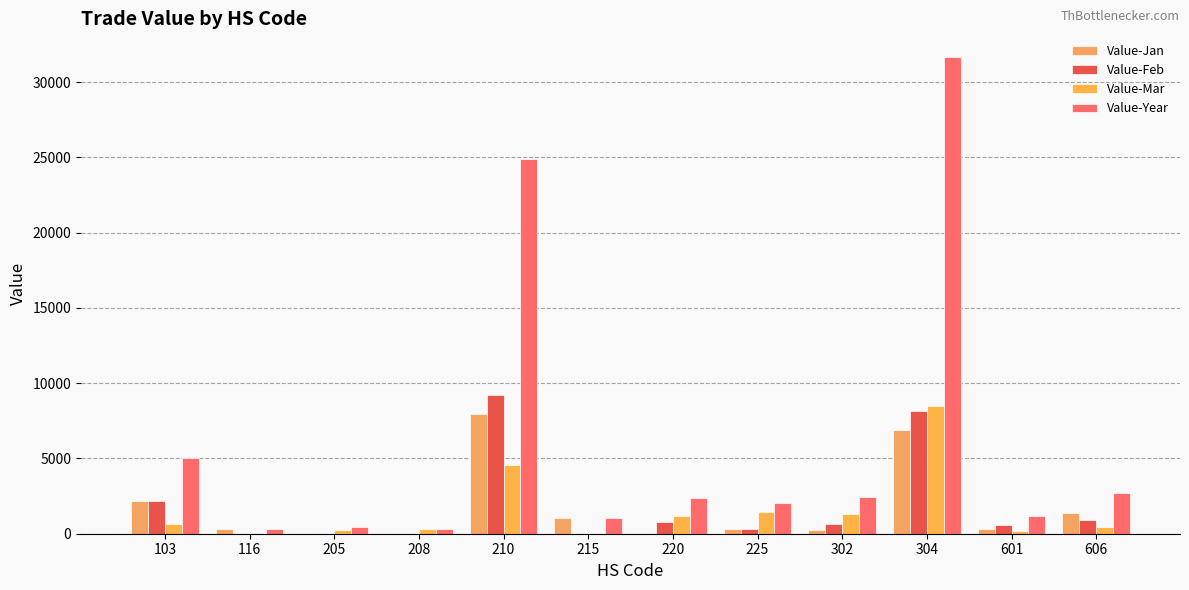

Is the value of Value-Feb at 208 greater than the value of Value-Year at 103?

No